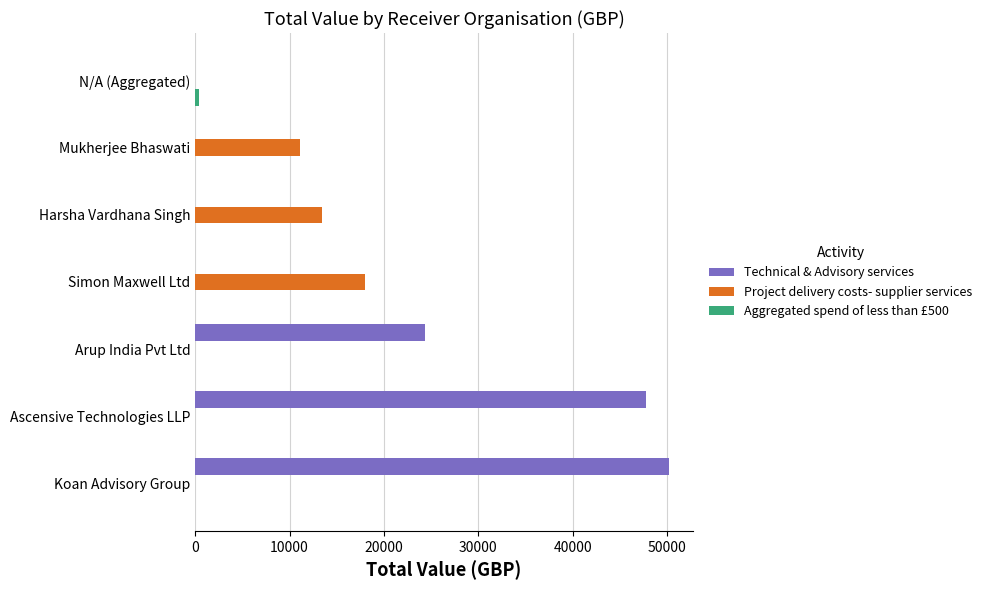

True or false: Project delivery costs- supplier services has a value of 11129 at Mukherjee Bhaswati.

True